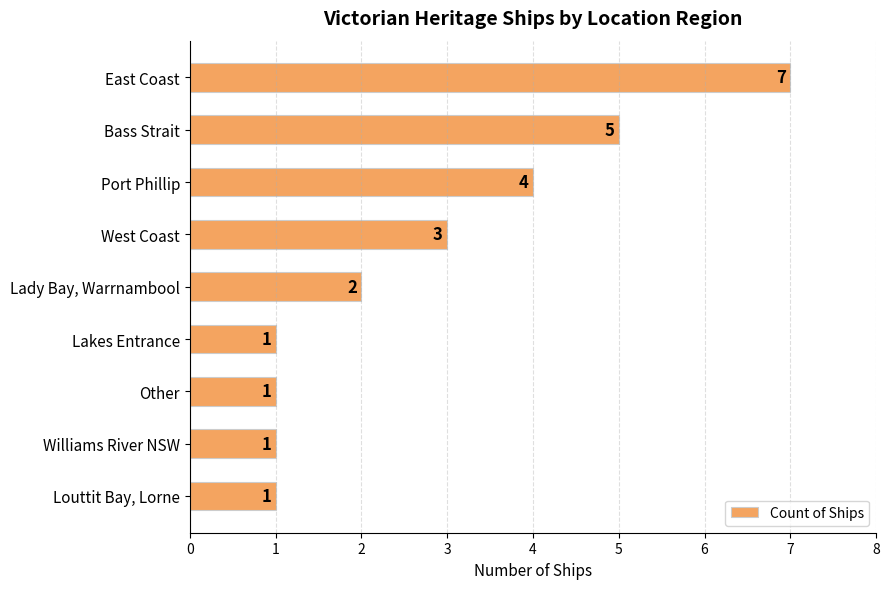

Count the number of data series in this chart.

1